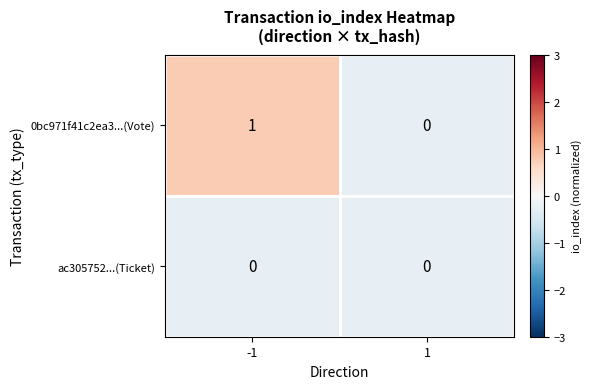

List the series in order of their overall mean, lowest first.

ac305752...(Ticket), 0bc971f41c2ea3...(Vote)